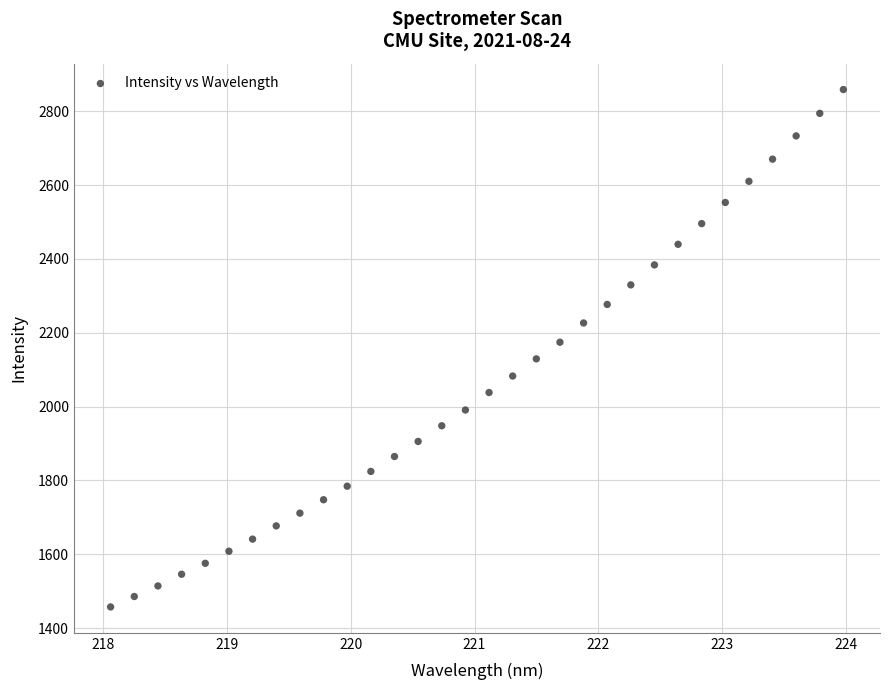

What is the range of X values (max minus min)?

5.9